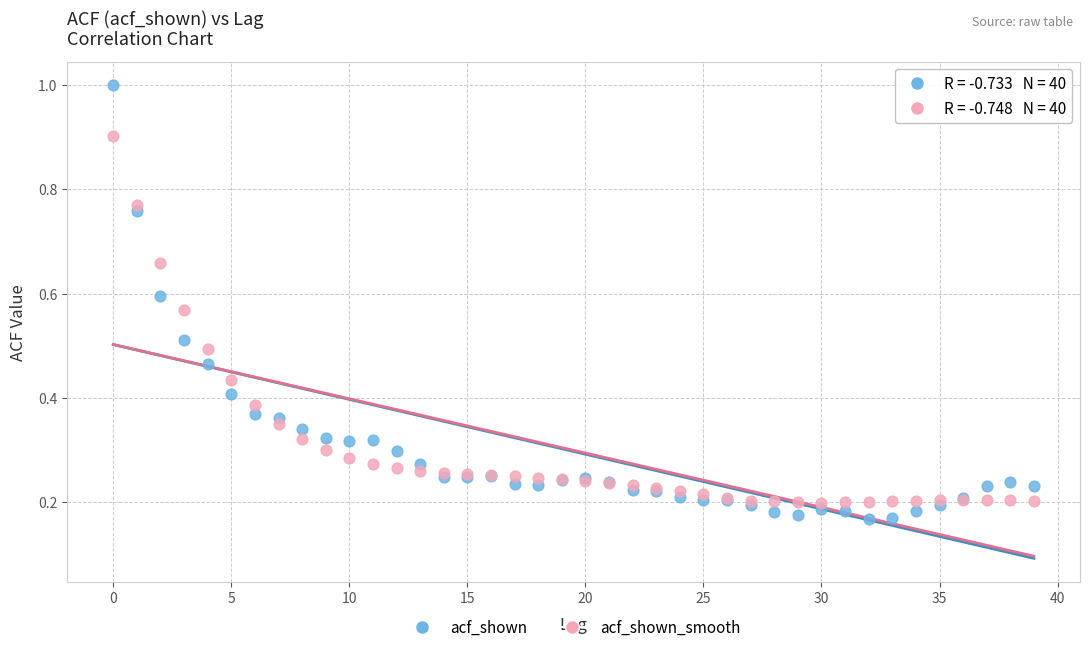

Which series reaches the maximum Y coordinate?

acf_shown